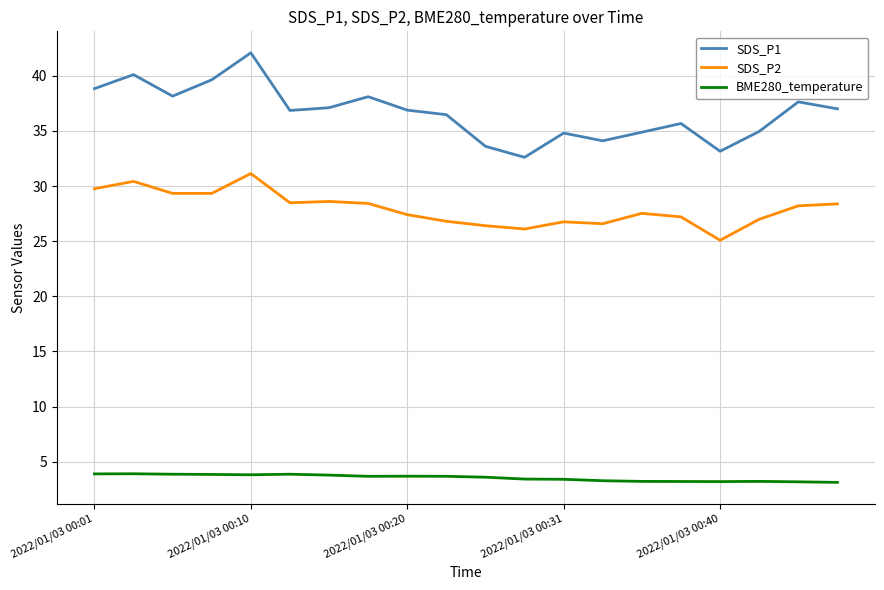

In BME280_temperature, how many points are higher than both neighbors (excluding endpoints)?

4